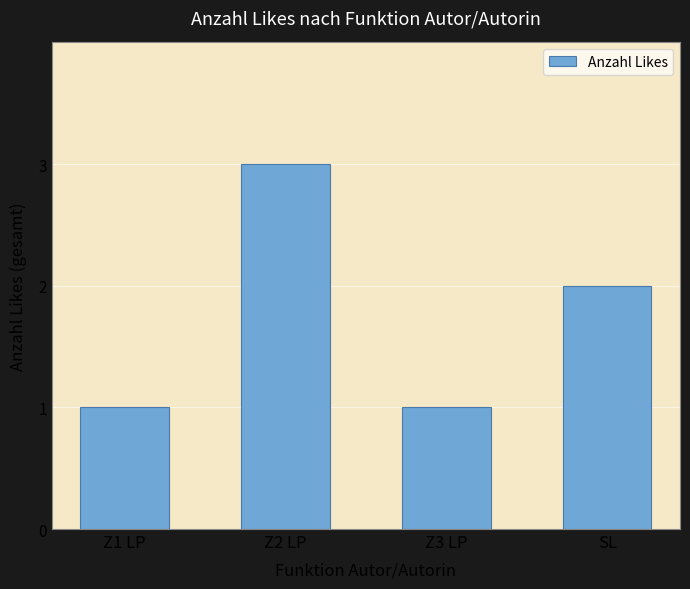

The chart shows a value of 2 at Z2 LP. True or false?

False